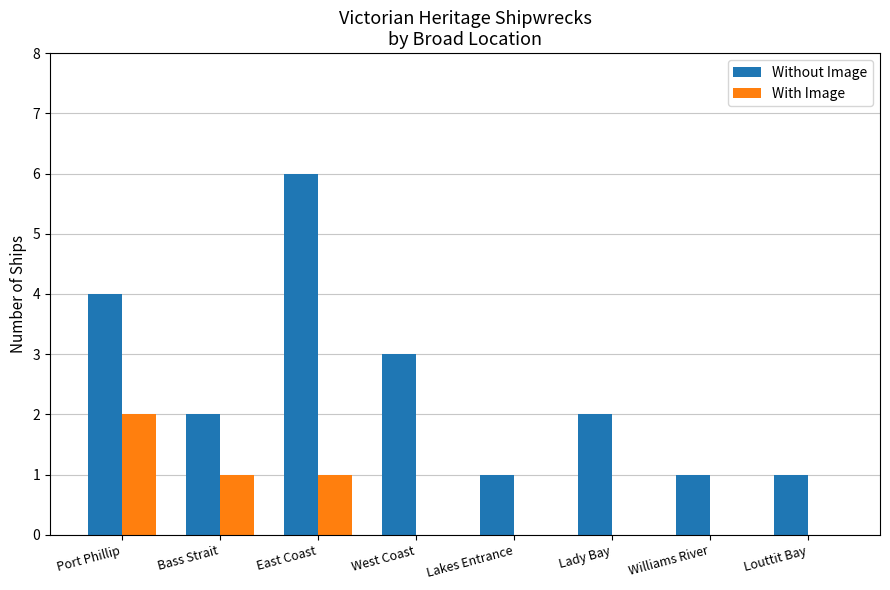

At which label does With Image reach its peak?

Port Phillip